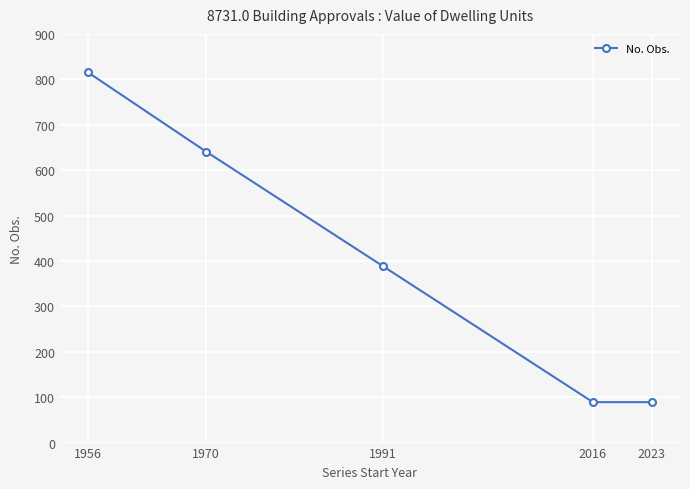

How many values are below 389?

2